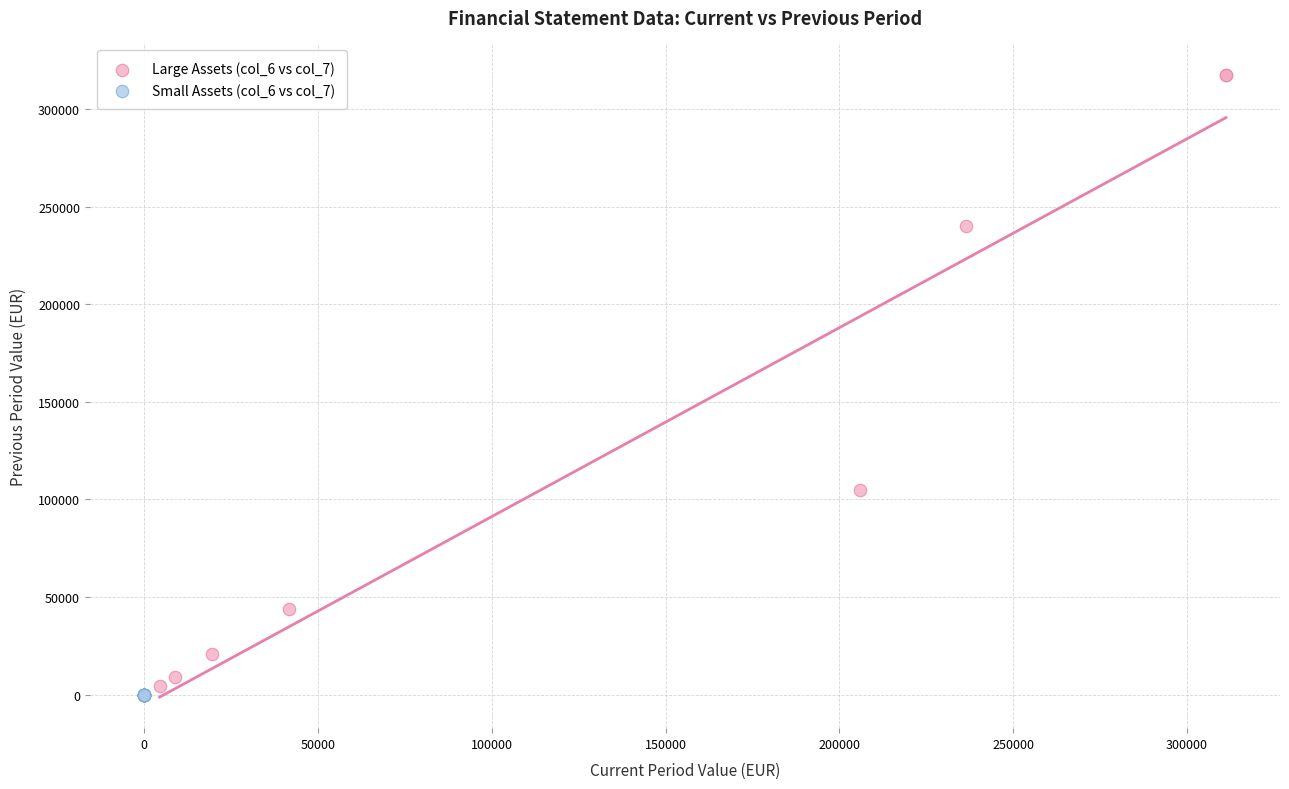

Which series contains the highest Y value?

Large Assets (col_6 vs col_7)